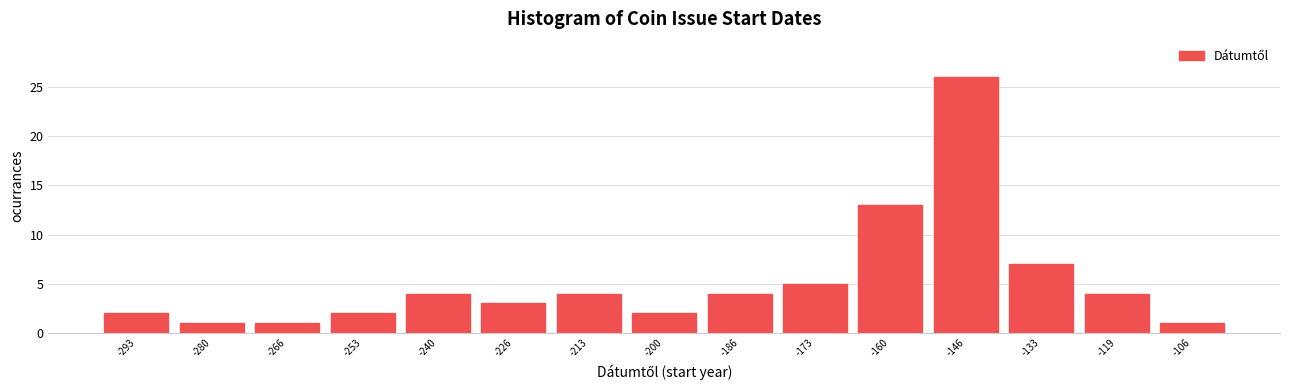

Reading left to right, list every bar in this chart as the range it spans on the x-axis followed by its height. Neither the bar edges nor the heights are printed on the chart, so give them approximately, as read against the axes.

-300 to -286: 2
-286 to -274: 1
-274 to -260: 1
-260 to -246: 2
-246 to -234: 4
-234 to -220: 3
-220 to -206: 4
-206 to -194: 2
-194 to -180: 4
-180 to -166: 5
-166 to -154: 13
-154 to -140: 26
-140 to -126: 7
-126 to -114: 4
-114 to -100: 1